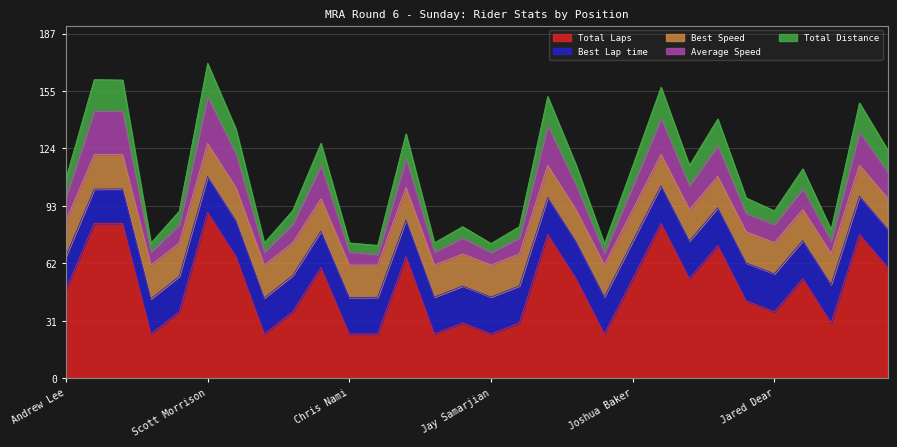

Is the value of Total Distance at Patrick Lansu greater than the value of Average Speed at Alex Aubrey?

No